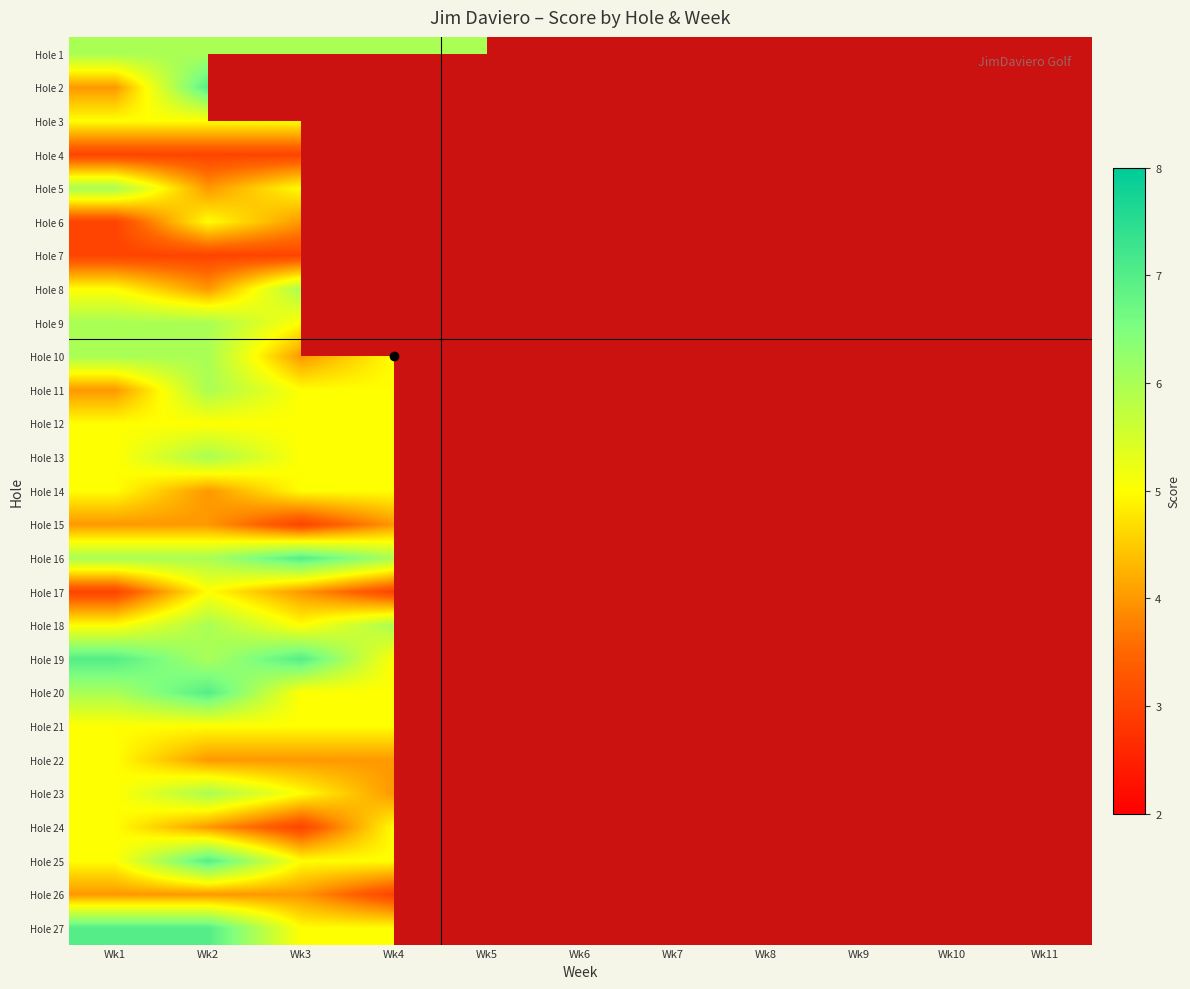

What is the maximum value shown in the chart?

7